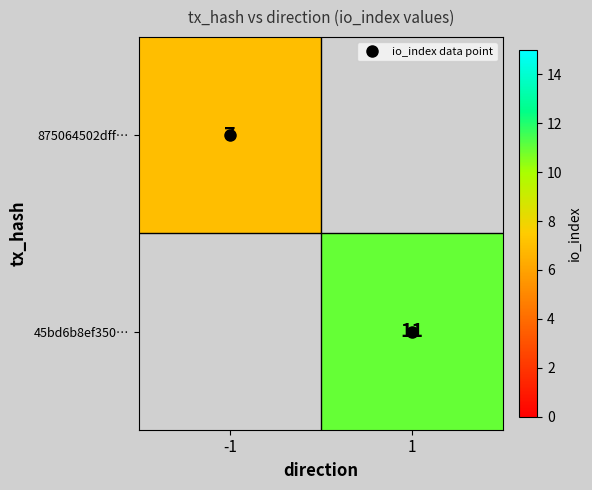

Is the value of 875064502dff… at 1 greater than the value of 45bd6b8ef350… at 1?

No